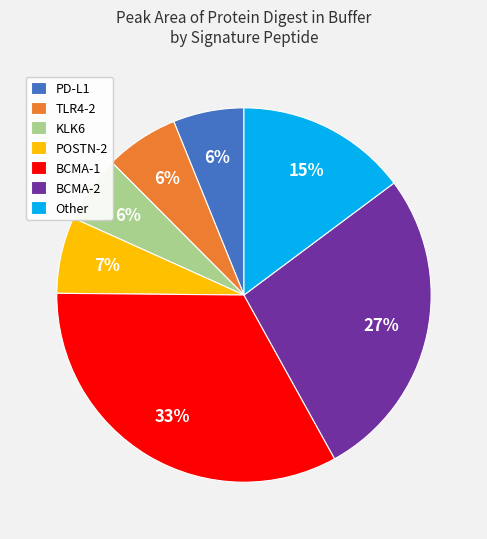

Which has a higher value, BCMA-2 or POSTN-2?

BCMA-2